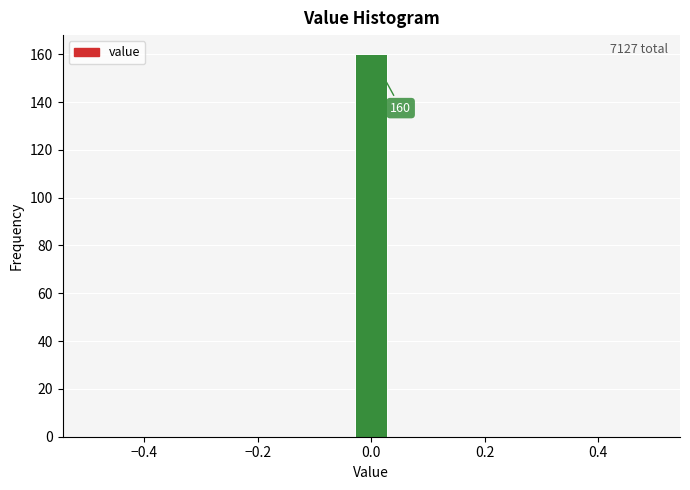

Read against the x-axis, roughly where is the centre of the tallest bar?

0.00